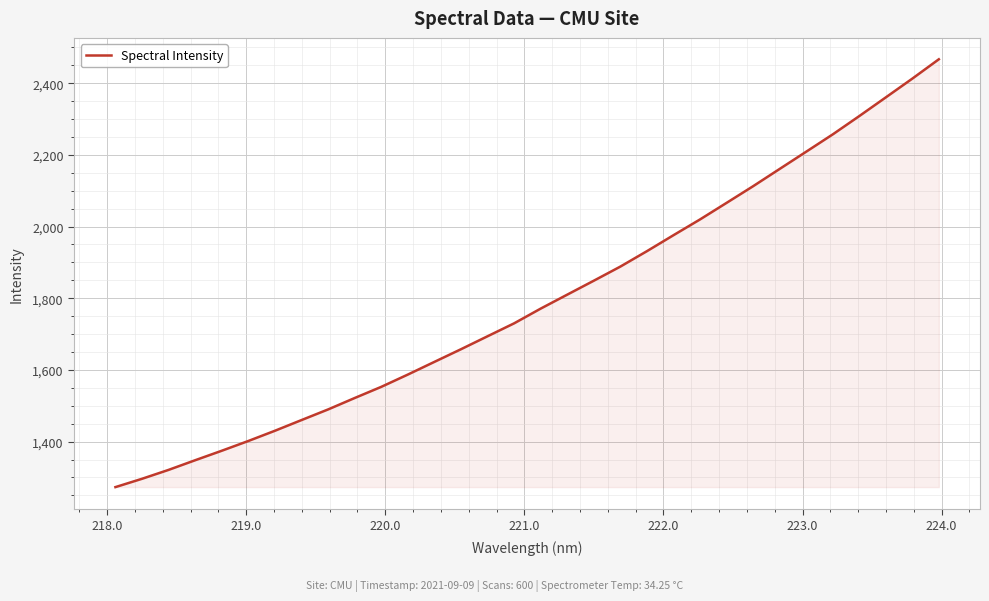

What is the smallest value displayed?

1273.1